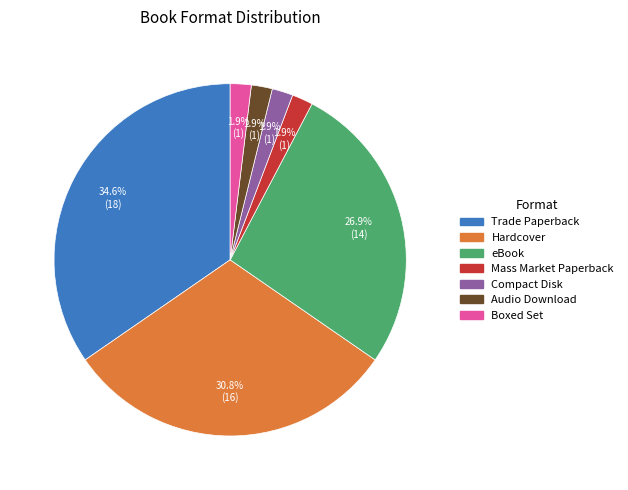

To the nearest percent, what percentage of the pie is Trade Paperback?

35%